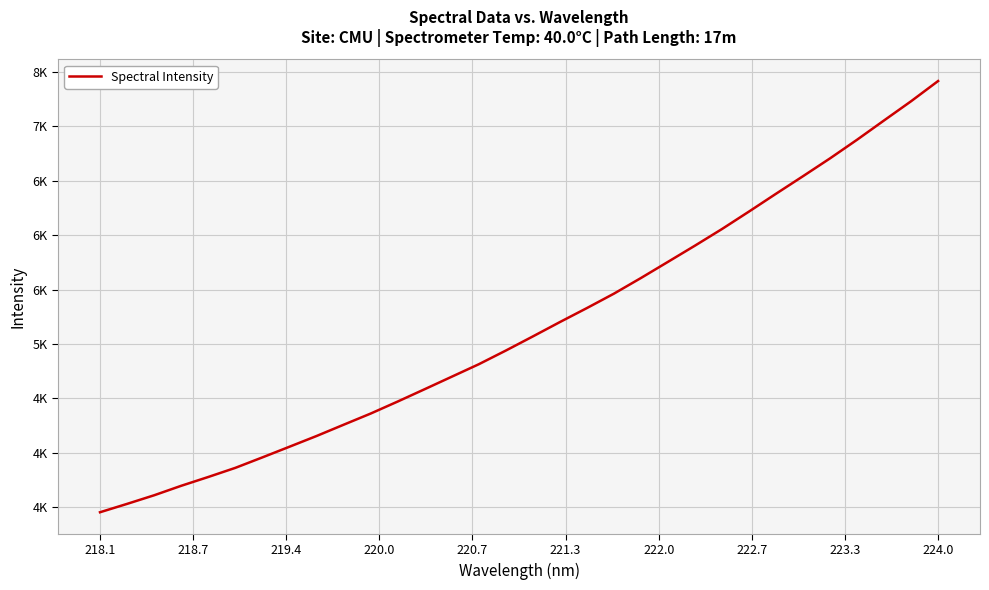

Does the chart have visible grid lines?

Yes